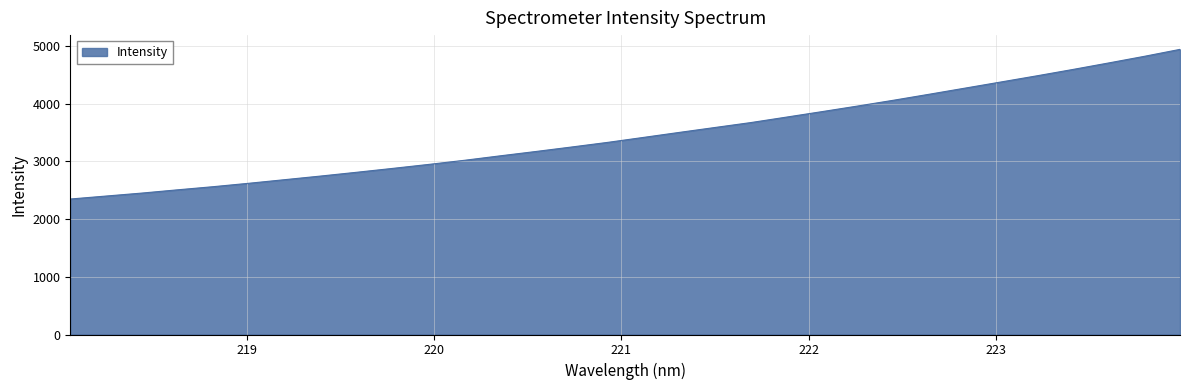

What is the smallest value displayed?

2346.1